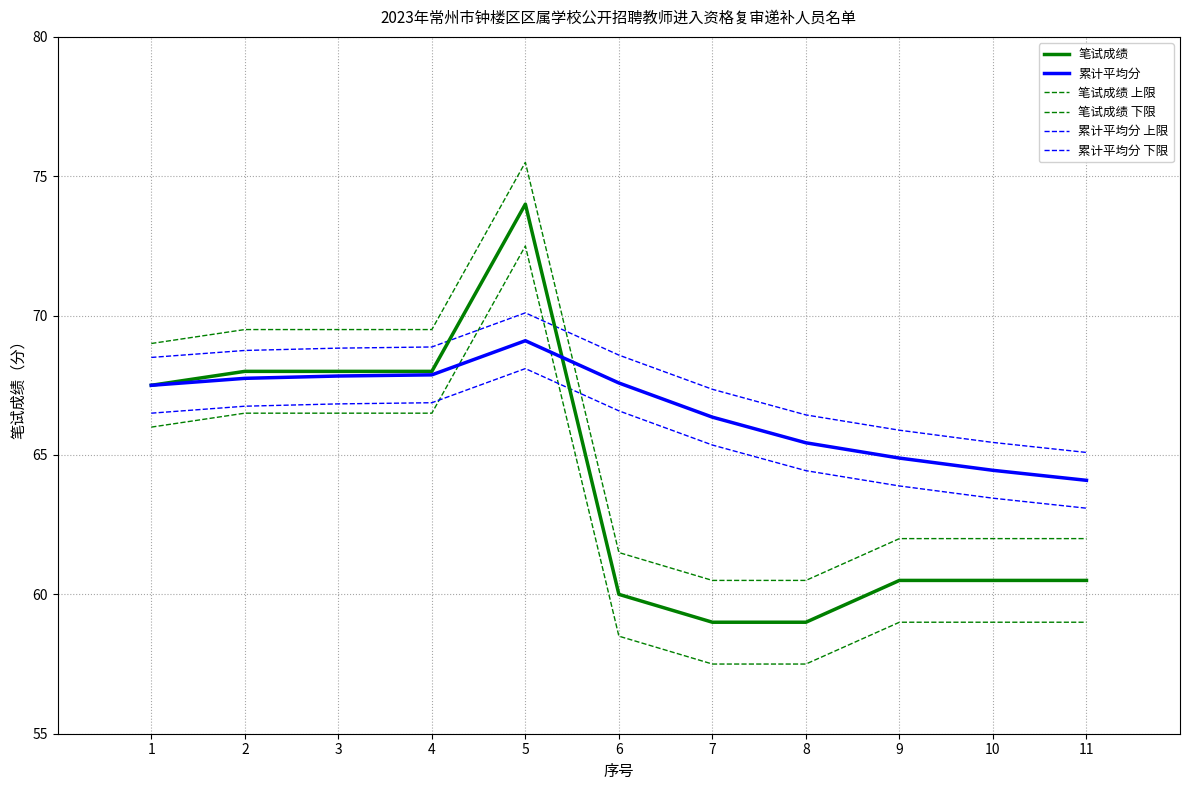

Between 10 and 5, which is larger?

5